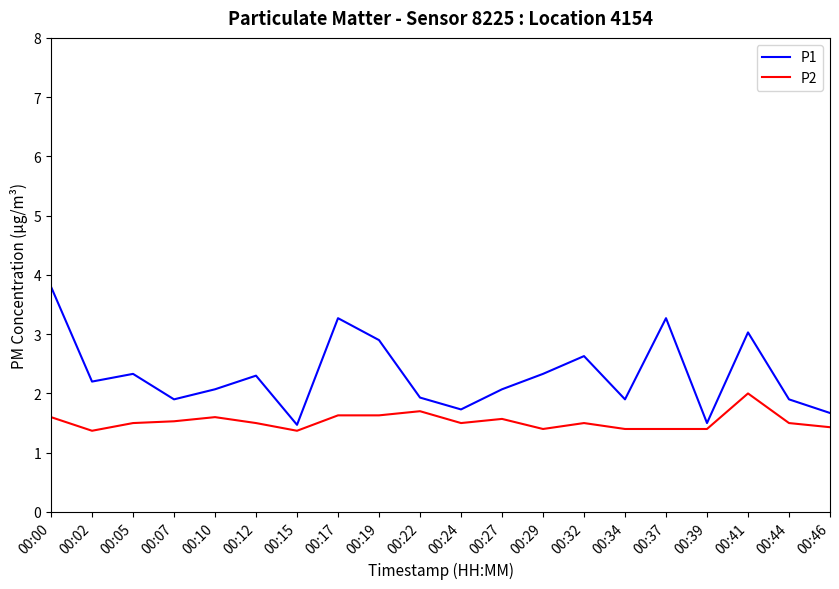

At which category is the sum across all series the highest?

00:00